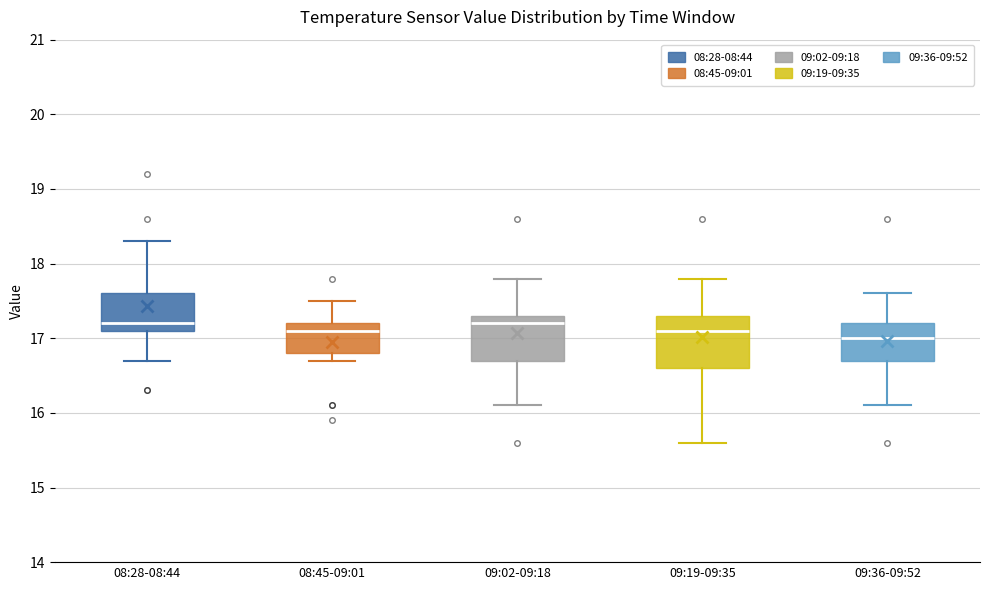

Where is the upper edge of the box for 09:02-09:18 on the y-axis? The values are not printed on the chart, so give them approximately, as read against the axis.

17.3